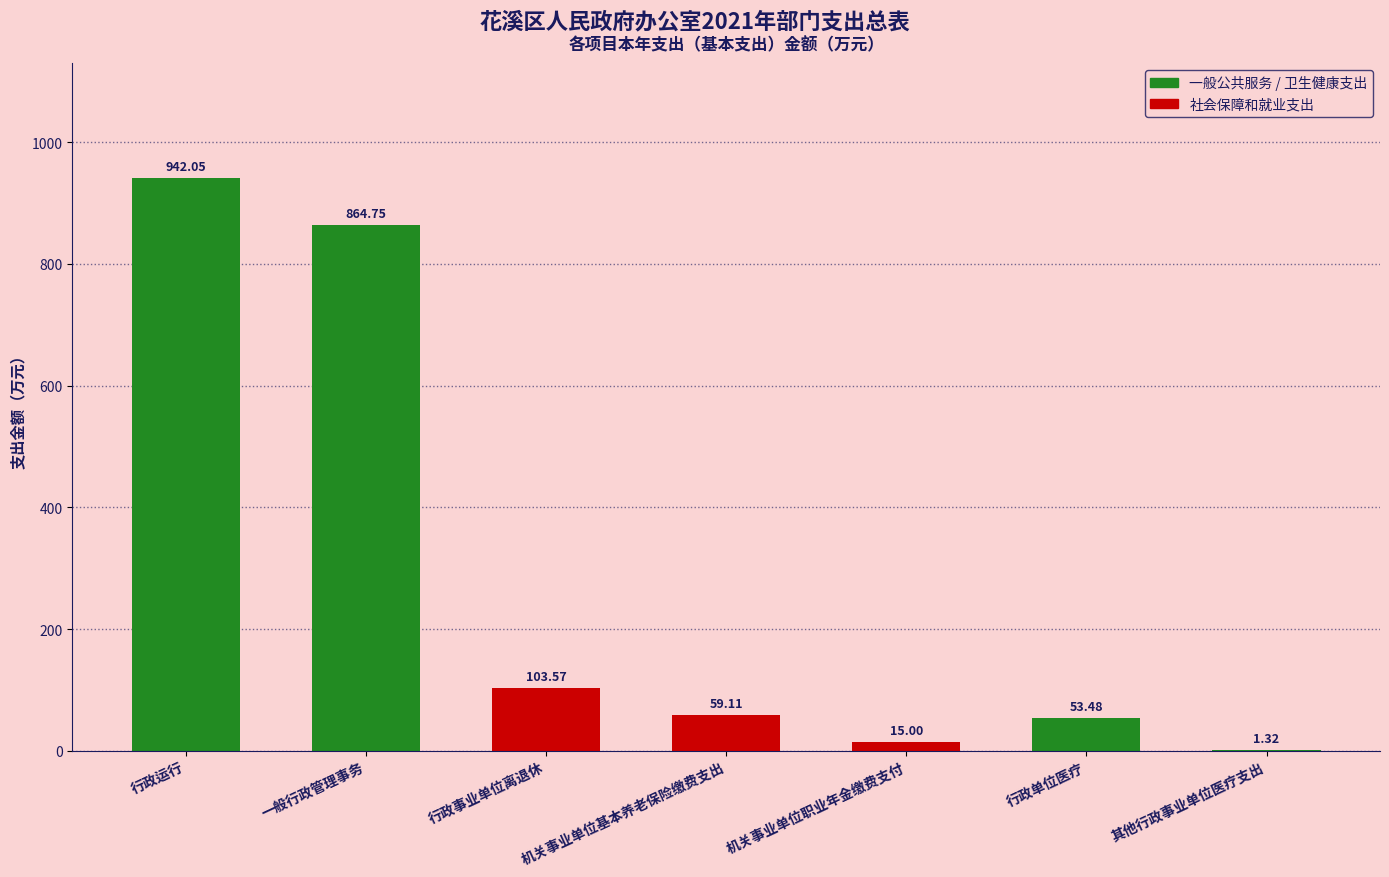

Which category has the highest value across all series?

行政运行